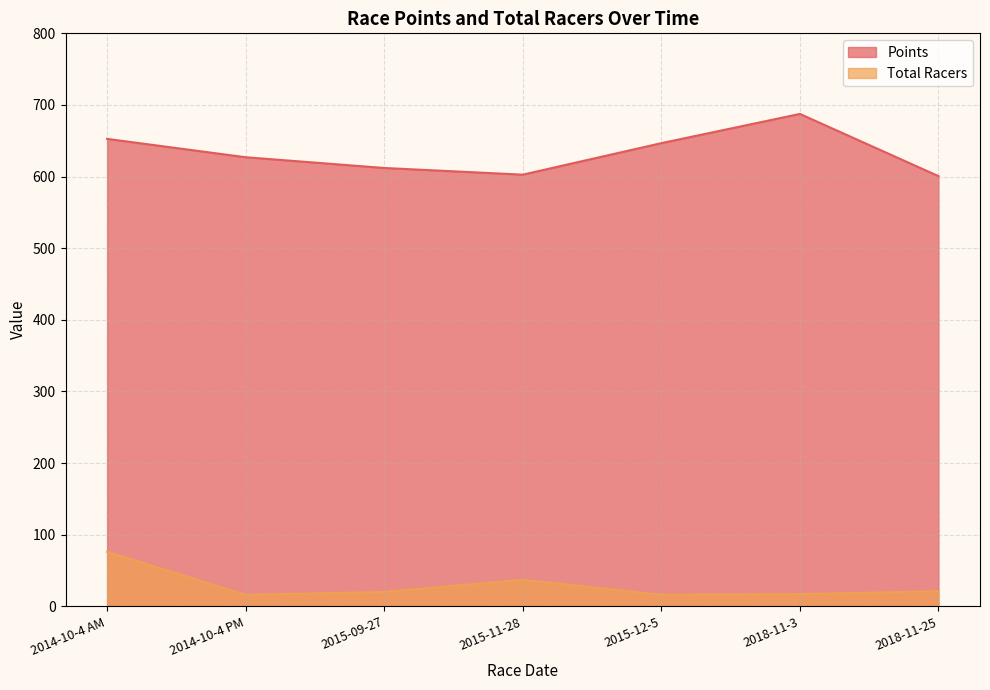

What is the spread (max minus min) of values at 2014-10-4 AM?

576.6